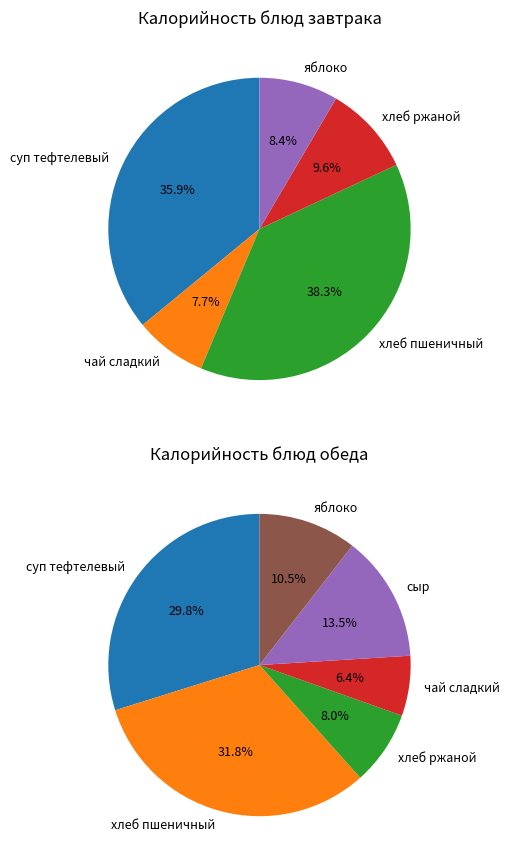

To the nearest percent, what is the difference between the хлеб ржаной and яблоко slice percentages?

1%